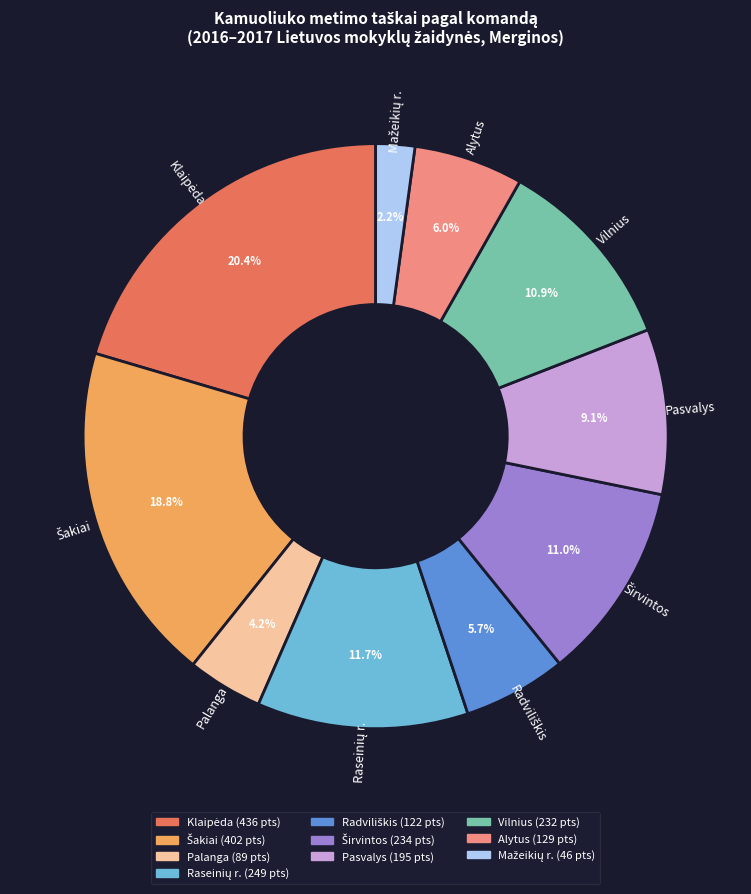

Is there a majority slice in this chart?

No